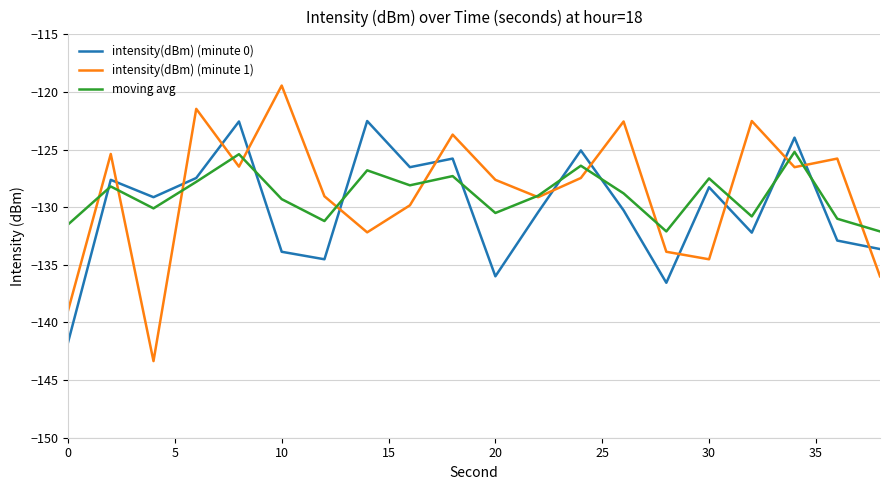

What is the smallest value displayed?

-143.4